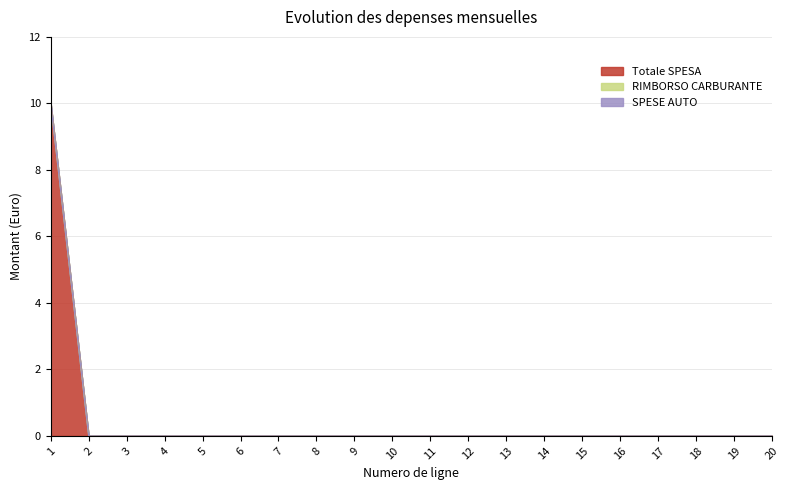

Reading left to right, transcribe all the data shown in this chart.

Totale SPESA: 10	0	0	0	0	0	0	0	0	0	0	0	0	0	0	0	0	0	0	0
RIMBORSO CARBURANTE: 0	0	0	0	0	0	0	0	0	0	0	0	0	0	0	0	0	0	0	0
SPESE AUTO: 0	0	0	0	0	0	0	0	0	0	0	0	0	0	0	0	0	0	0	0